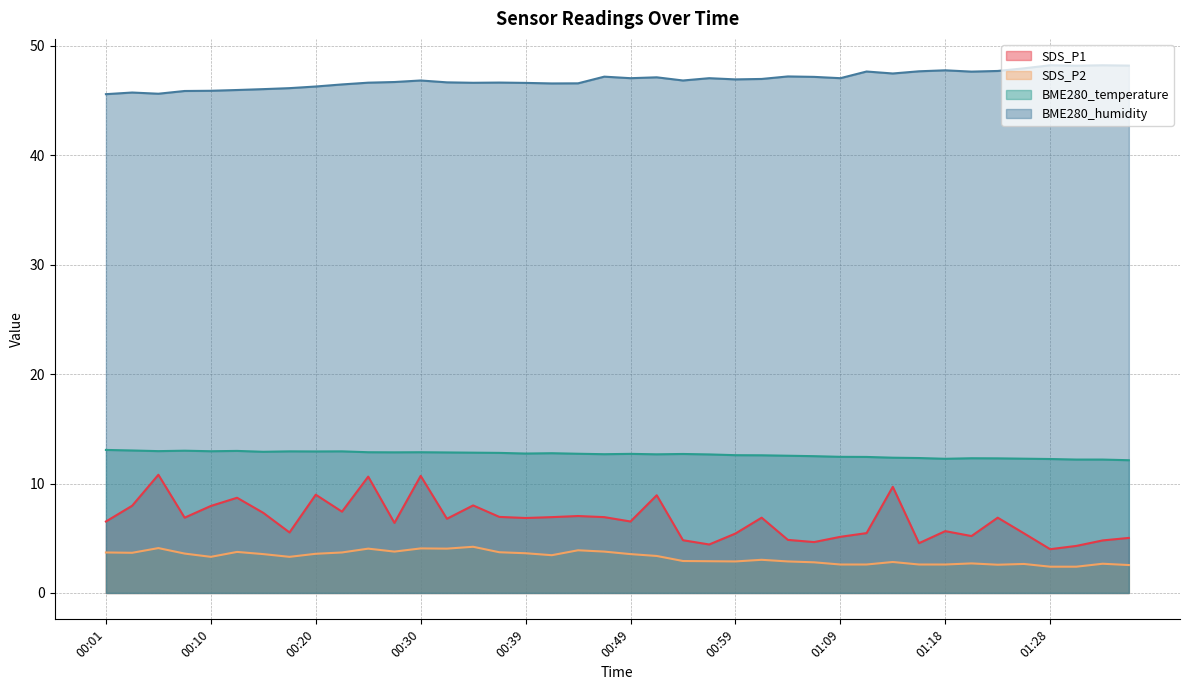

Which series changed the most between 00:01 and 01:28?

BME280_humidity